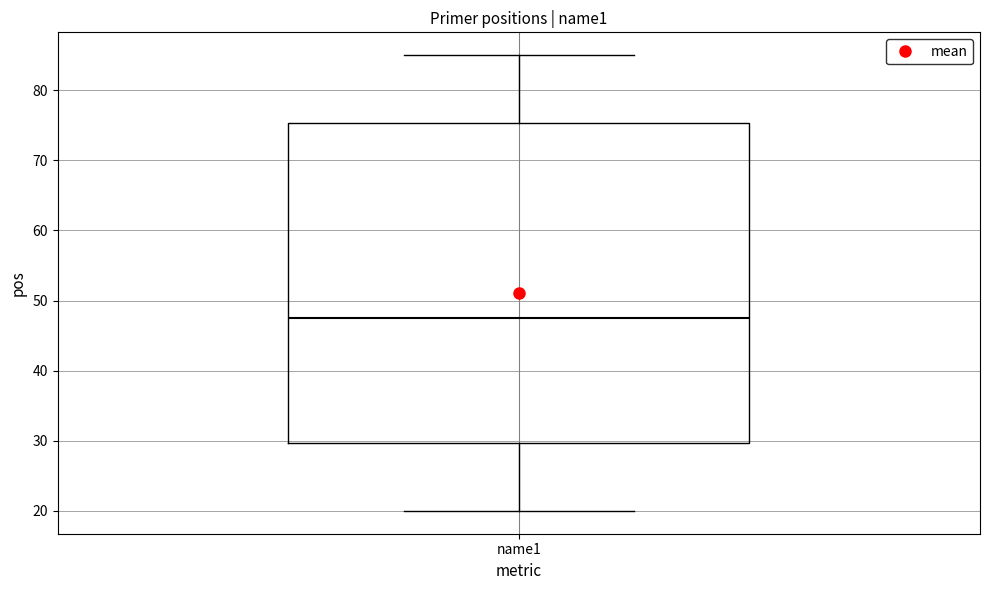

Read this box plot against the y-axis: the position of the median line, the range covered by the box, and the ends of both whiskers. The values are not printed on the chart, so give them approximately, as read against the axis.

median 48, box 30 to 75, whiskers 20 to 85